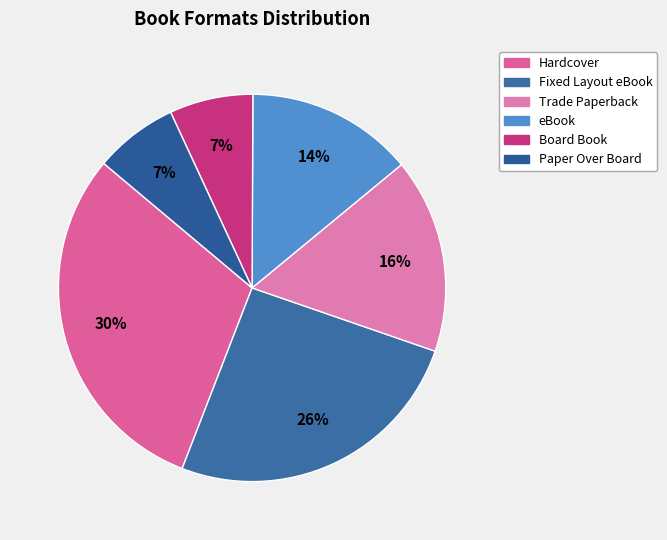

Combined, do Fixed Layout eBook and Paper Over Board account for over 50%?

No